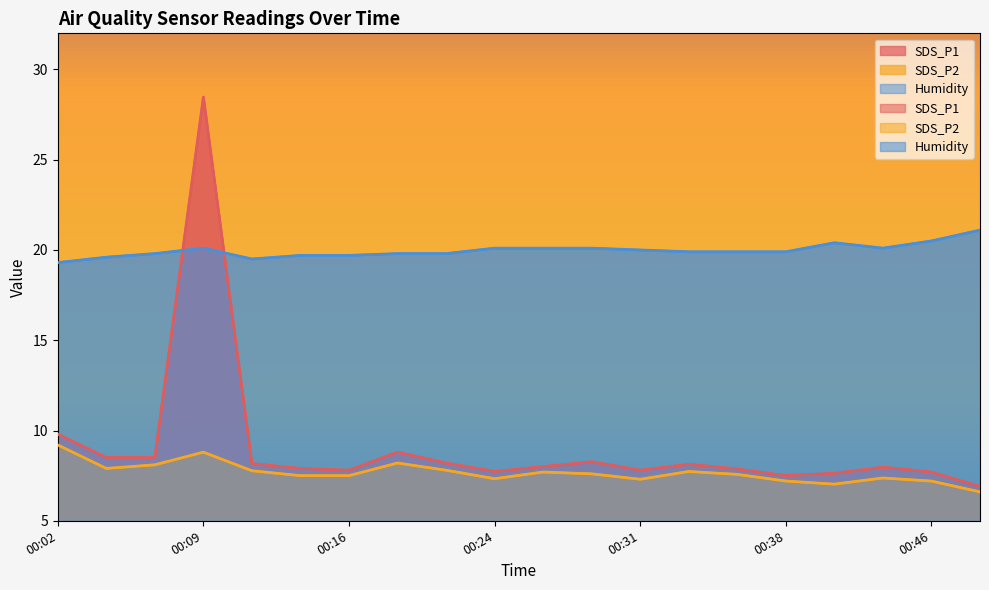

Between 00:26 and 00:46, which series saw the biggest shift?

SDS_P2